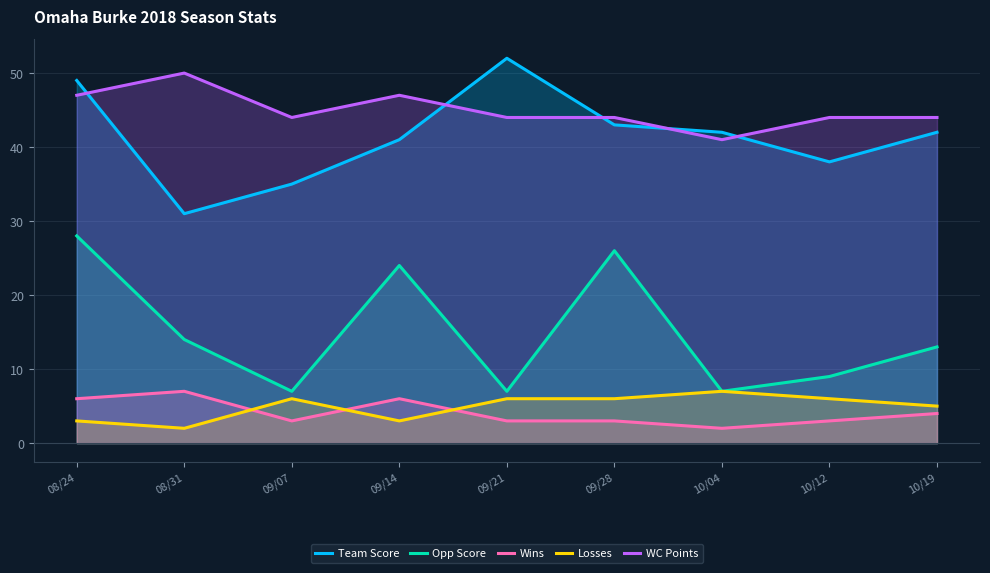

True or false: Losses and WC Points intersect in this chart.

False